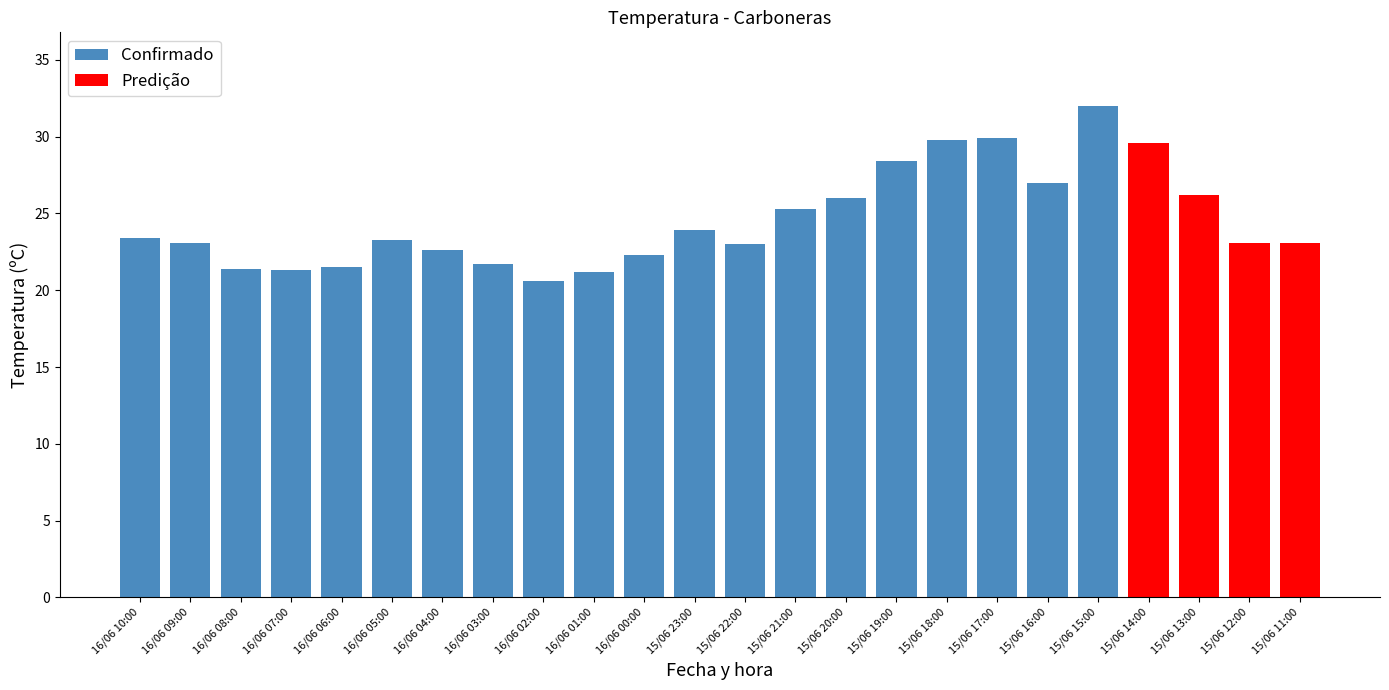

What is the greatest value displayed?

32.0